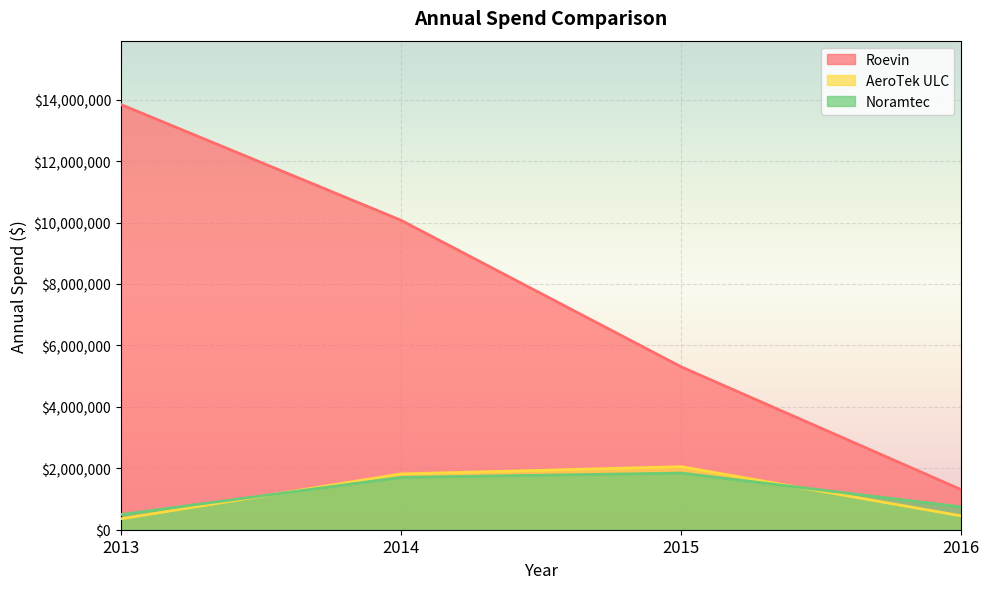

What is the value of the AeroTek ULC point at the 2nd from the left?

1816327.8